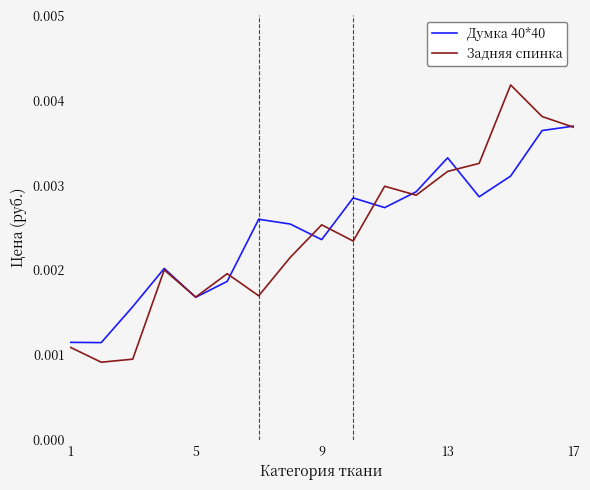

Which series has the largest range (max minus min)?

Задняя спинка